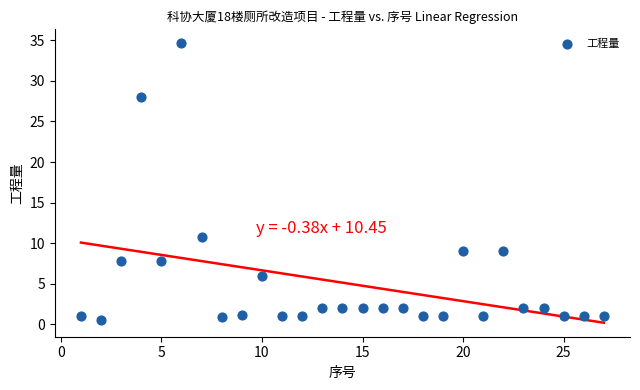

What is the range of X values (max minus min)?

26.0